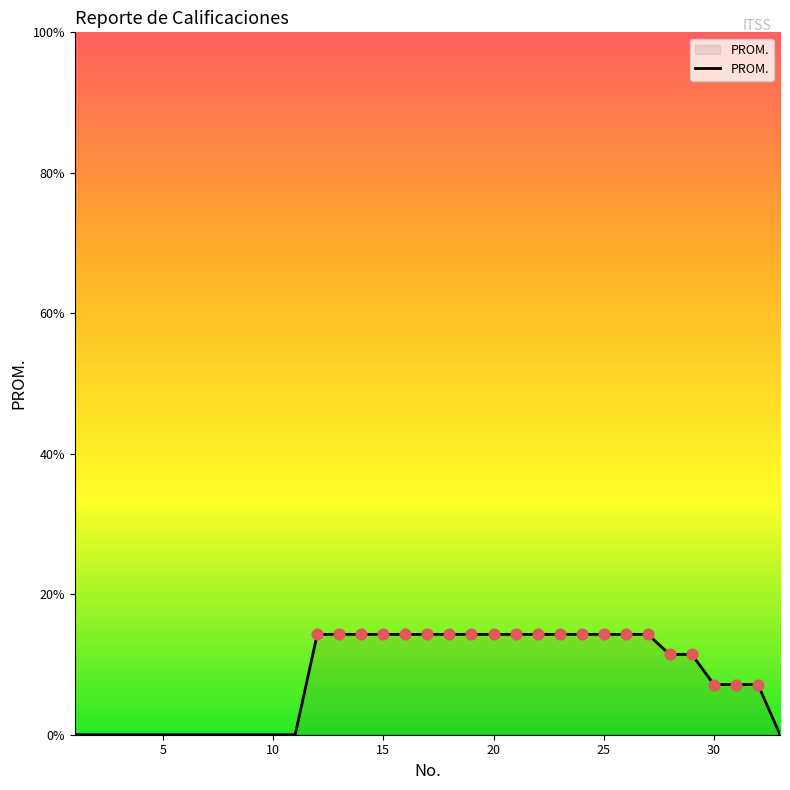

What is the greatest value displayed?

14.3